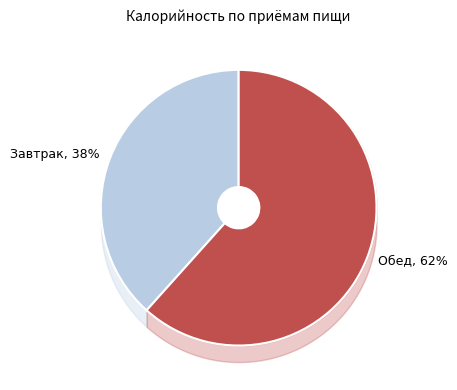

What percentage is the Завтрак slice, to the nearest percent?

38%